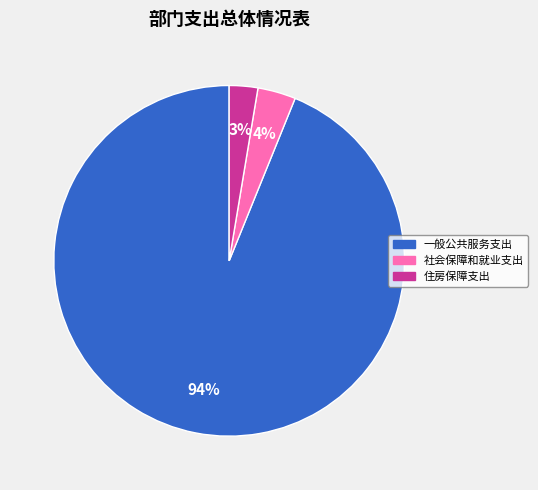

The 一般公共服务支出 slice represents 81% of the pie. True or false?

False